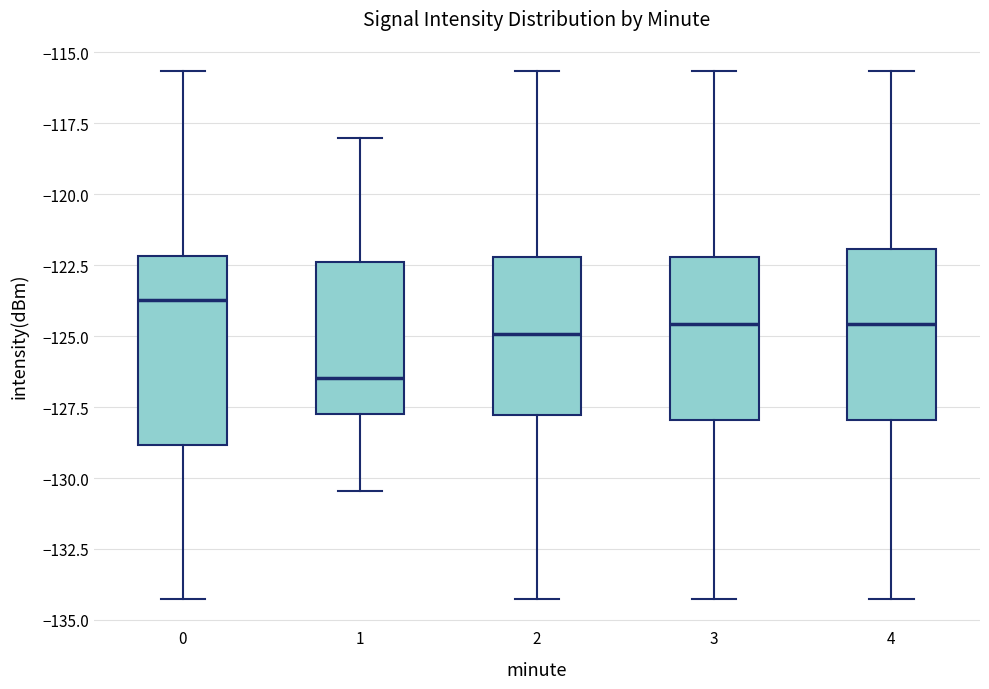

Reading left to right, read every box against the y-axis: the position of its median line, the range the box covers, and the ends of its whiskers. The values are not printed on the chart, so give them approximately, as read against the axis.

0: median -123.5, box -129.0 to -122.0, whiskers -134.5 to -115.5
1: median -126.5, box -127.5 to -122.5, whiskers -130.5 to -118.0
2: median -125.0, box -128.0 to -122.0, whiskers -134.5 to -115.5
3: median -124.5, box -128.0 to -122.0, whiskers -134.5 to -115.5
4: median -124.5, box -128.0 to -122.0, whiskers -134.5 to -115.5